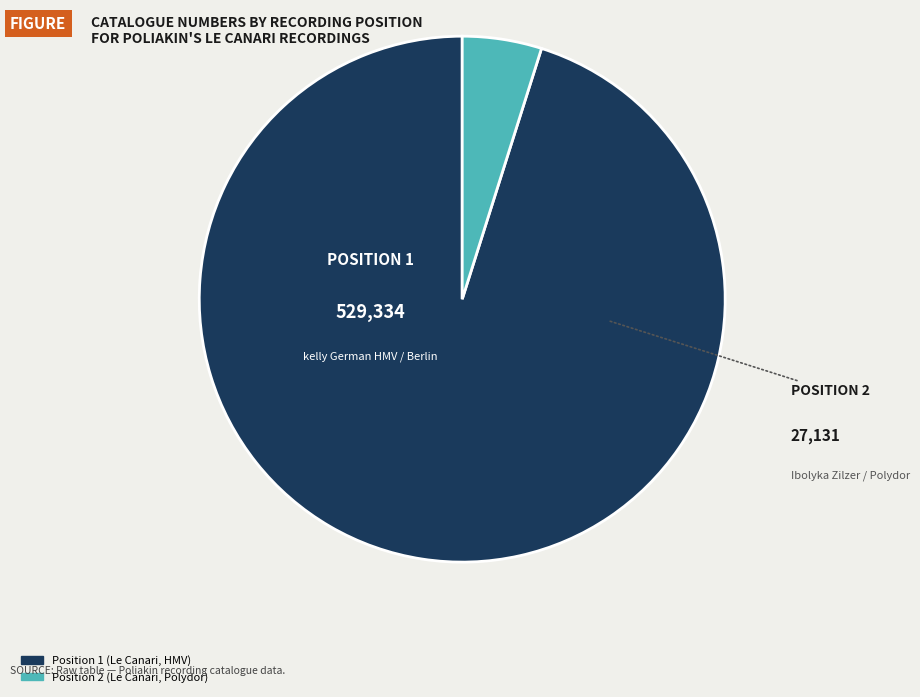

Is the sum of Position 2 (Le Canari, Polydor) and Position 1 (Le Canari, HMV) greater than half?

Yes